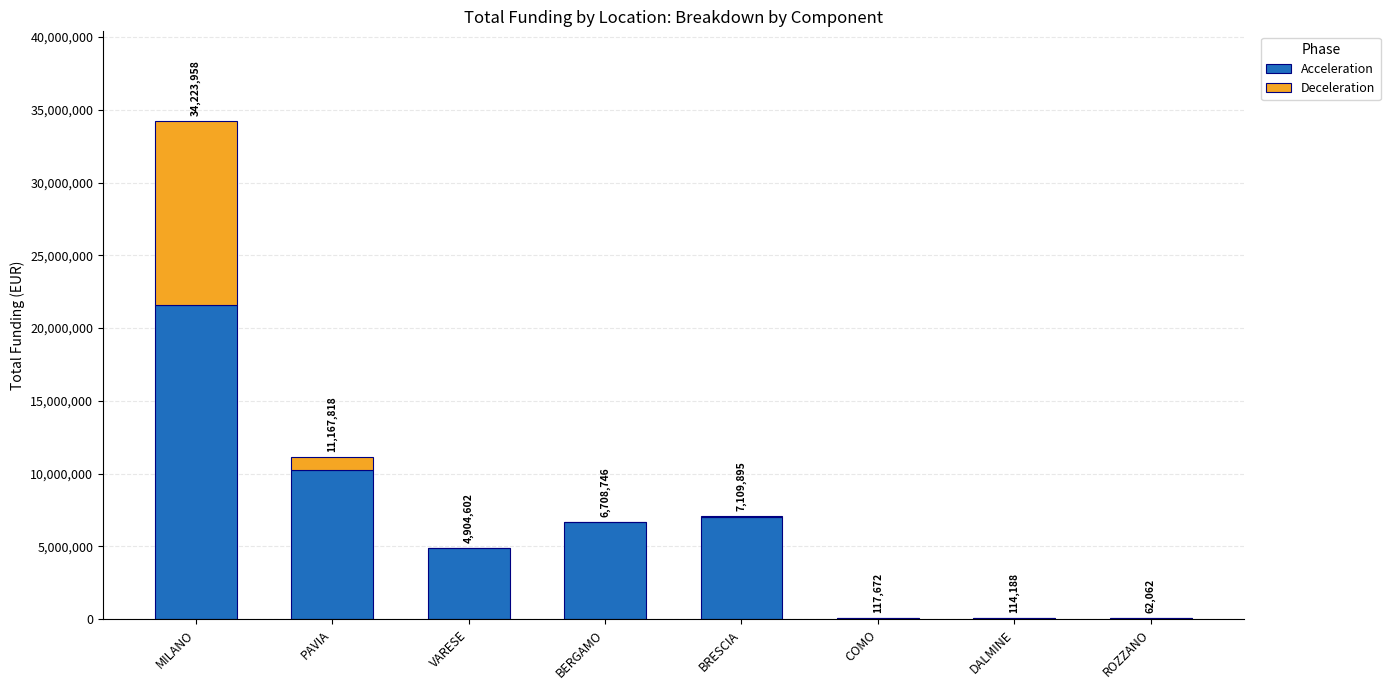

What is the average value of the Deceleration series?

1721442.7